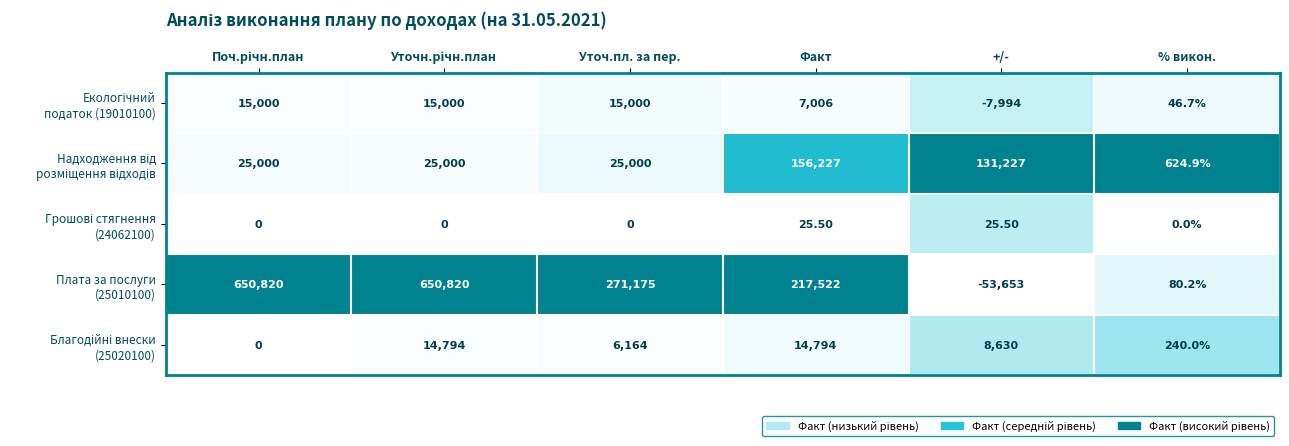

What is the total value across all series at Факт?

395574.5